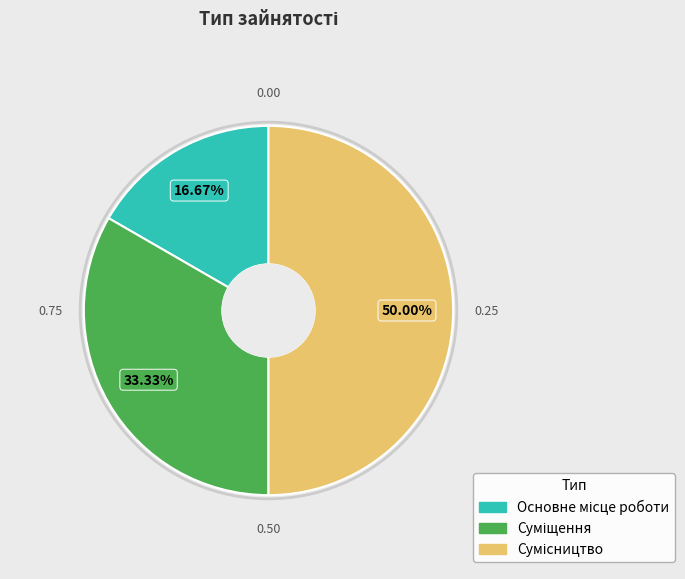

How many segments does this pie chart have?

3